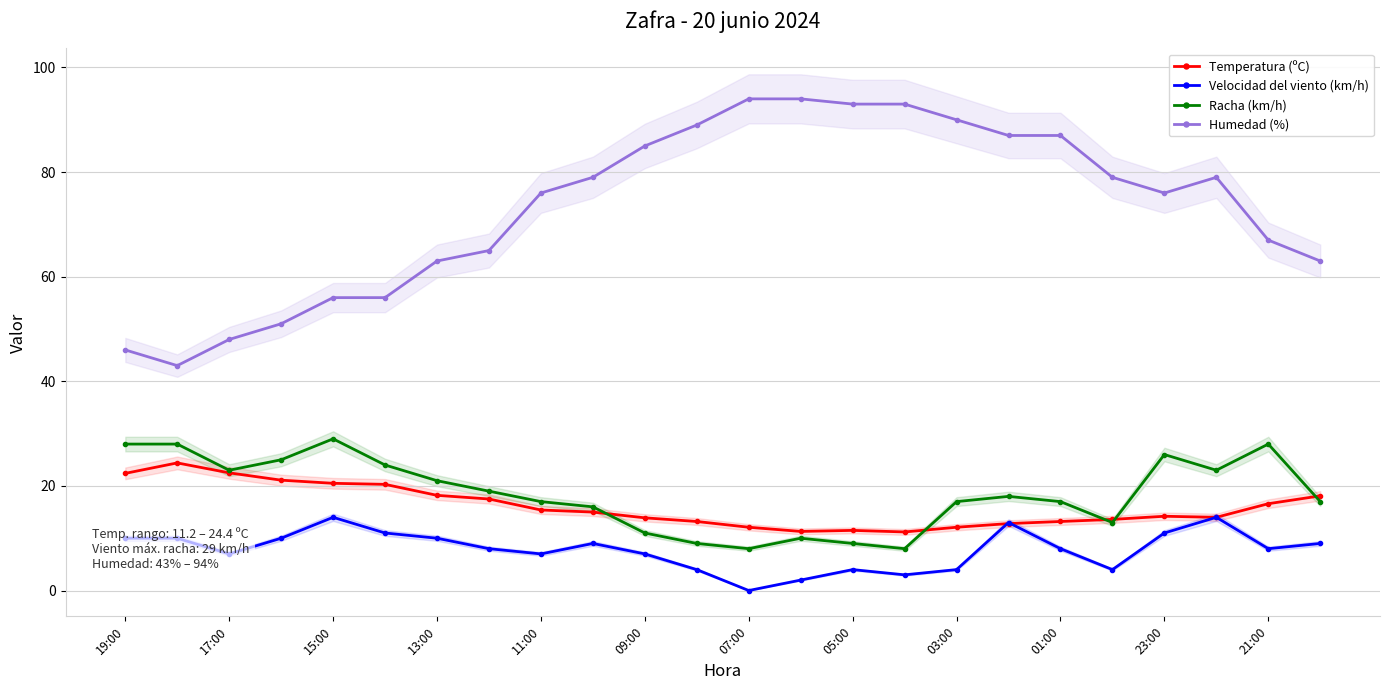

True or false: Velocidad del viento (km/h) and Humedad (%) intersect in this chart.

False